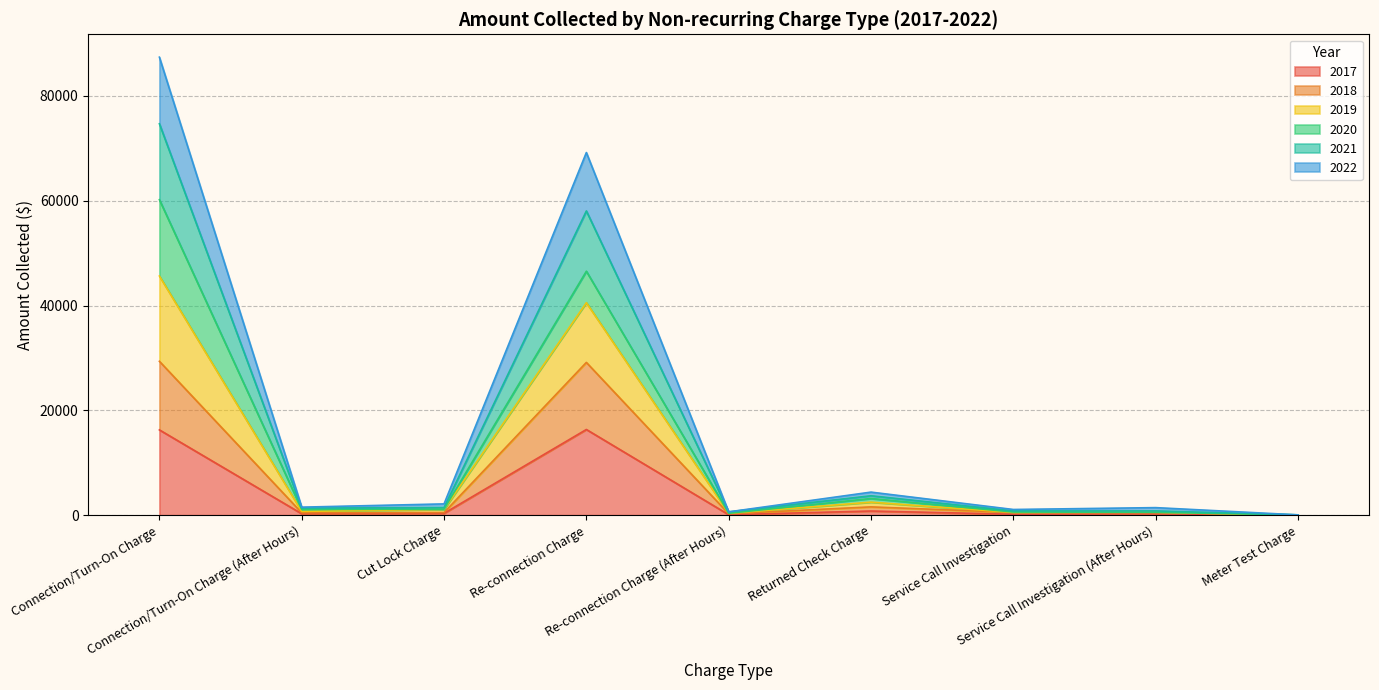

What is the label of the 7th point from the left?

Service Call Investigation